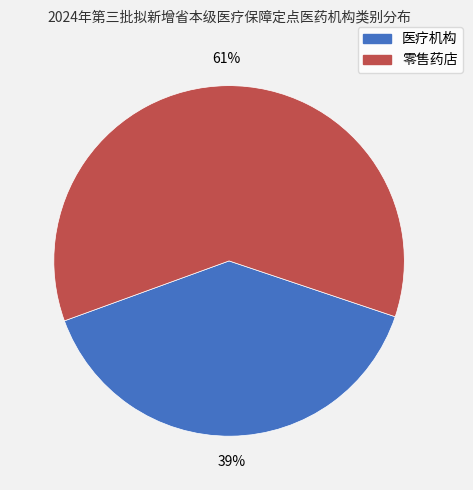

How many slices are in this pie chart?

2